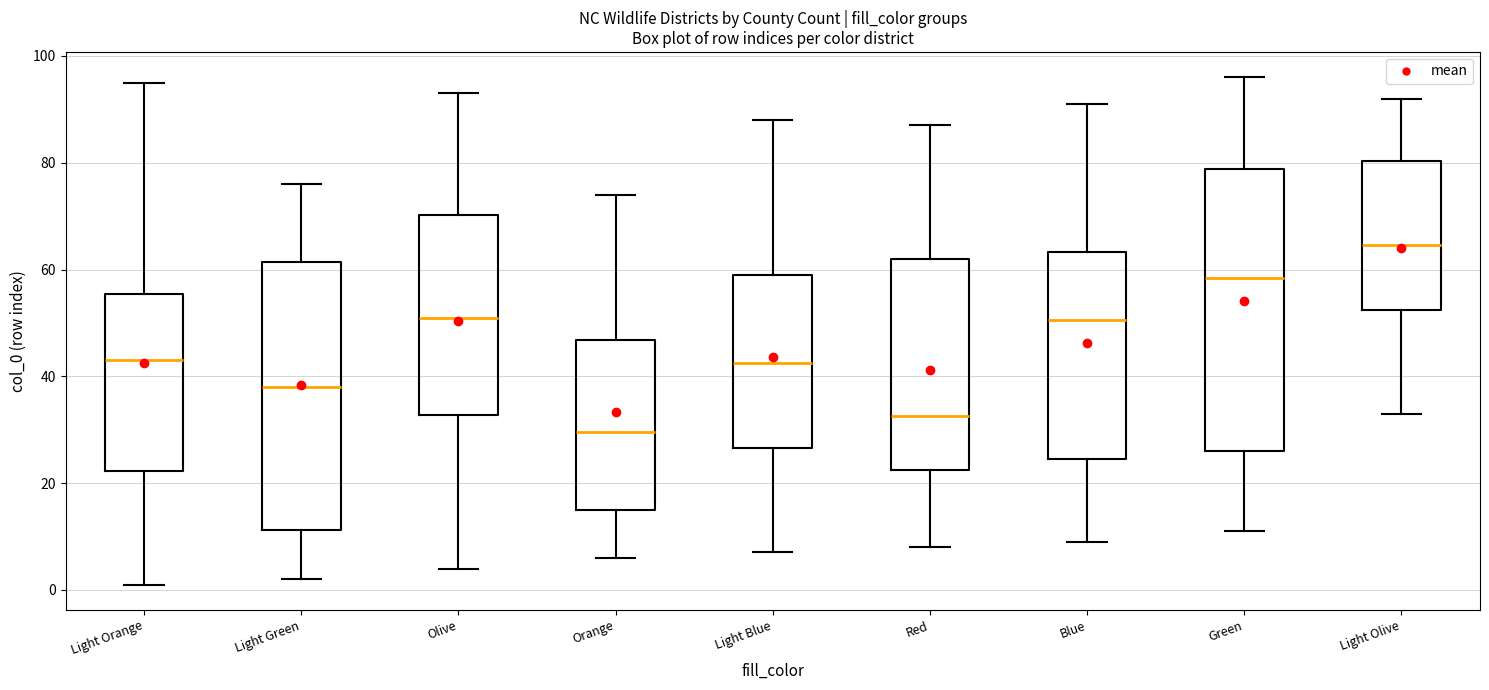

Comparing the boxes themselves (not the whiskers), which one is the tallest?

Green